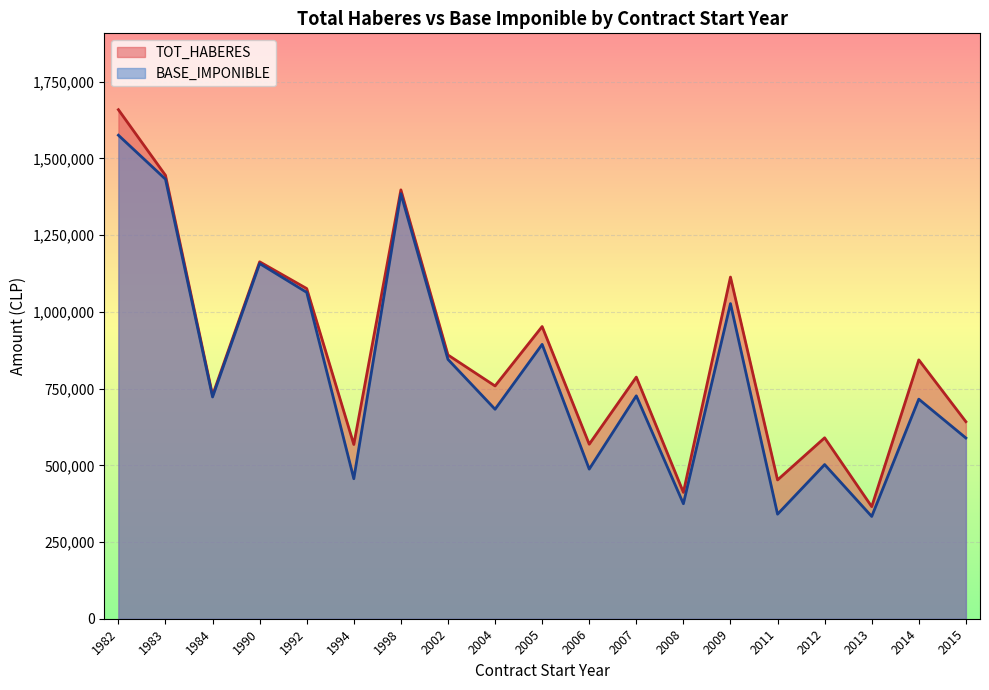

Between 1990 and 1992, which series saw the biggest shift?

BASE_IMPONIBLE